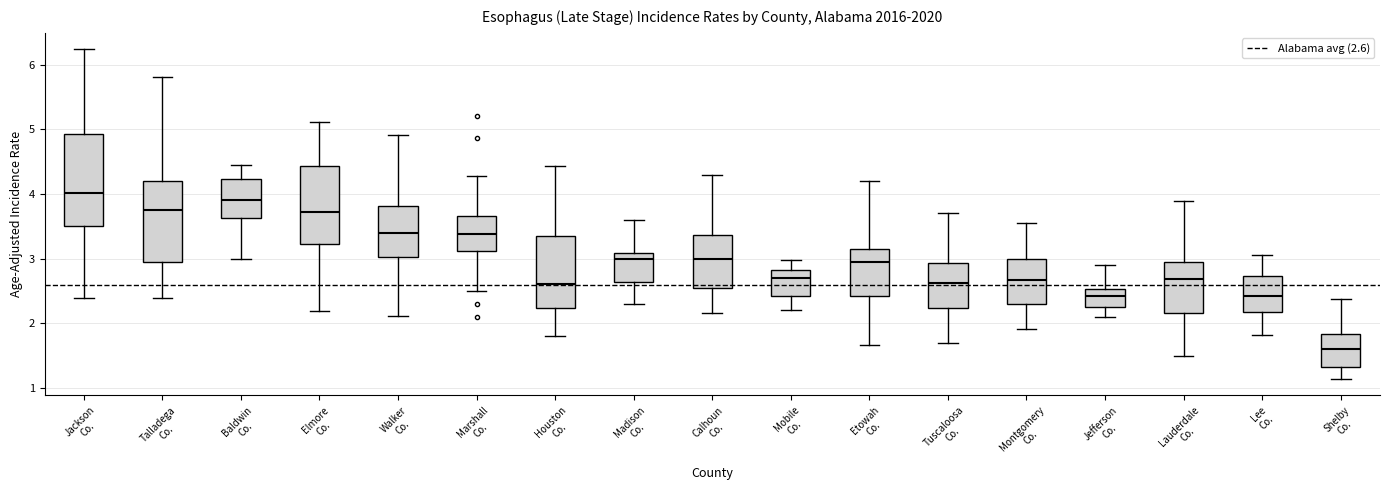

Comparing the boxes themselves (not the whiskers), which one is the tallest?

Jackson Co.